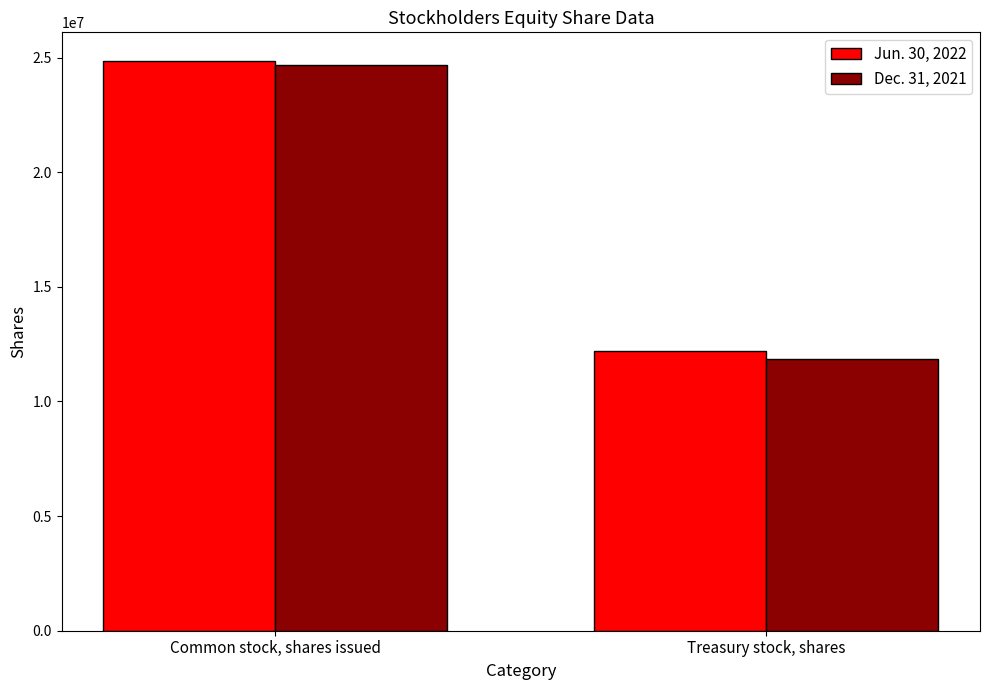

What is the difference between the Jun. 30, 2022 values at Treasury stock, shares and Common stock, shares issued?

12645868